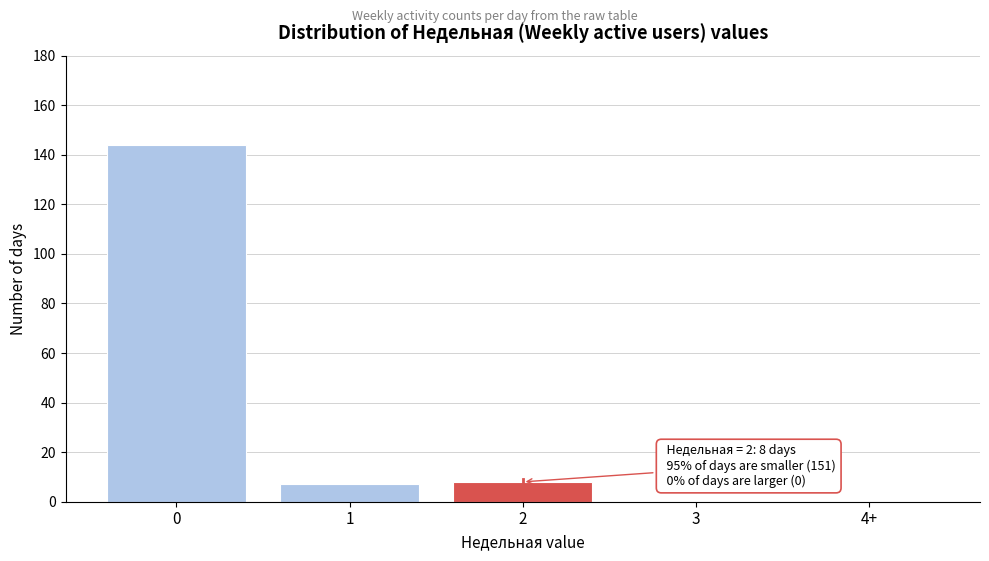

Reading left to right, what are all the values shown in this chart?

0=144	1=7	2=8	3=0	4+=0